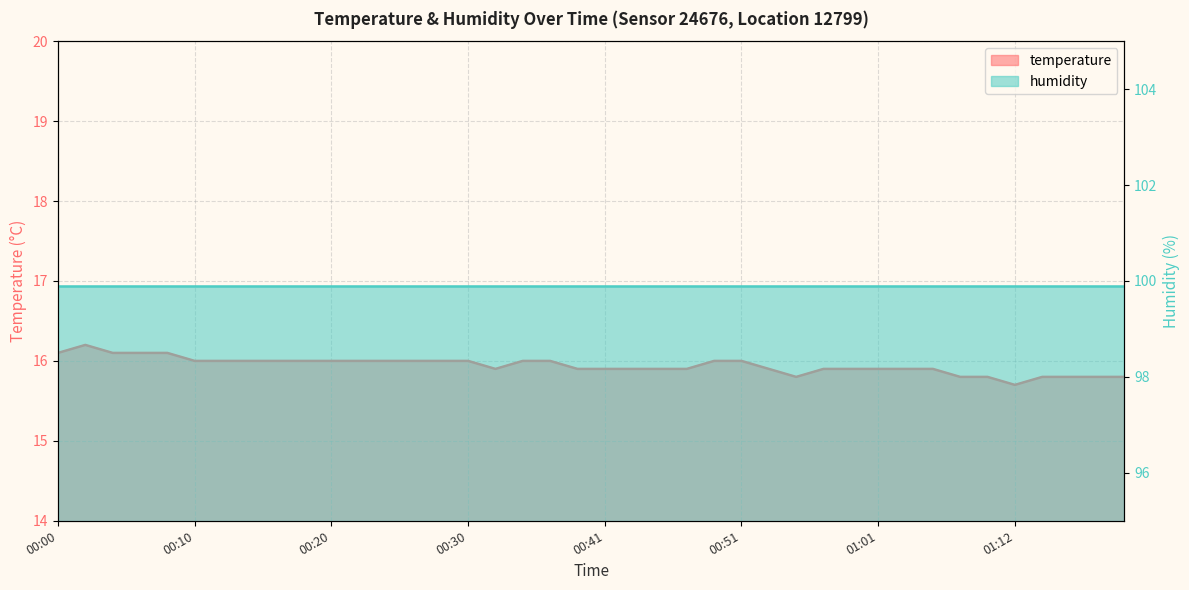

What is the label of the 24th point from the left?

00:47